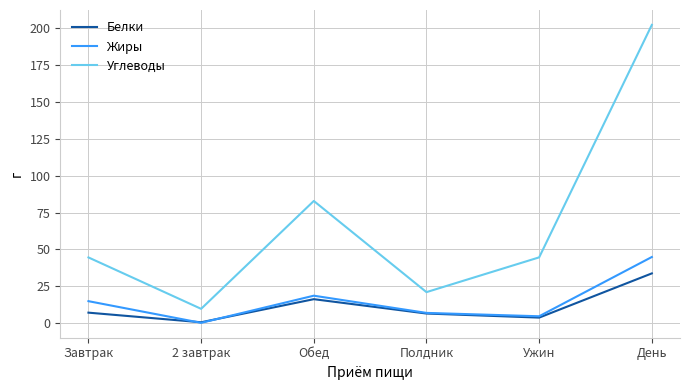

In Белки, how many points are lower than both neighbors (excluding endpoints)?

2